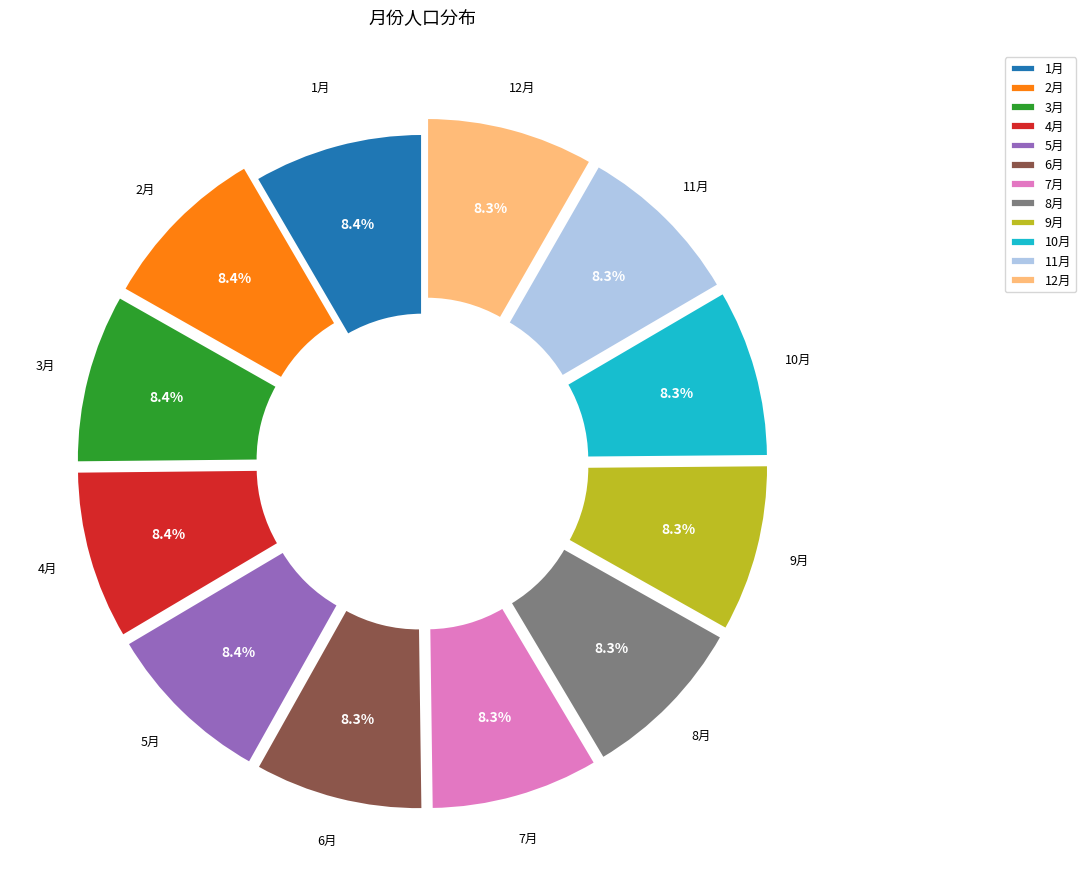

Is 7月 the majority of the pie?

No